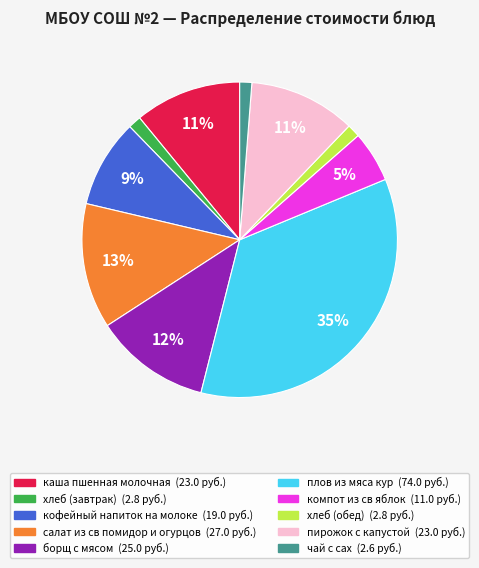

Which has a higher value, каша пшенная молочная or хлеб (обед)?

каша пшенная молочная